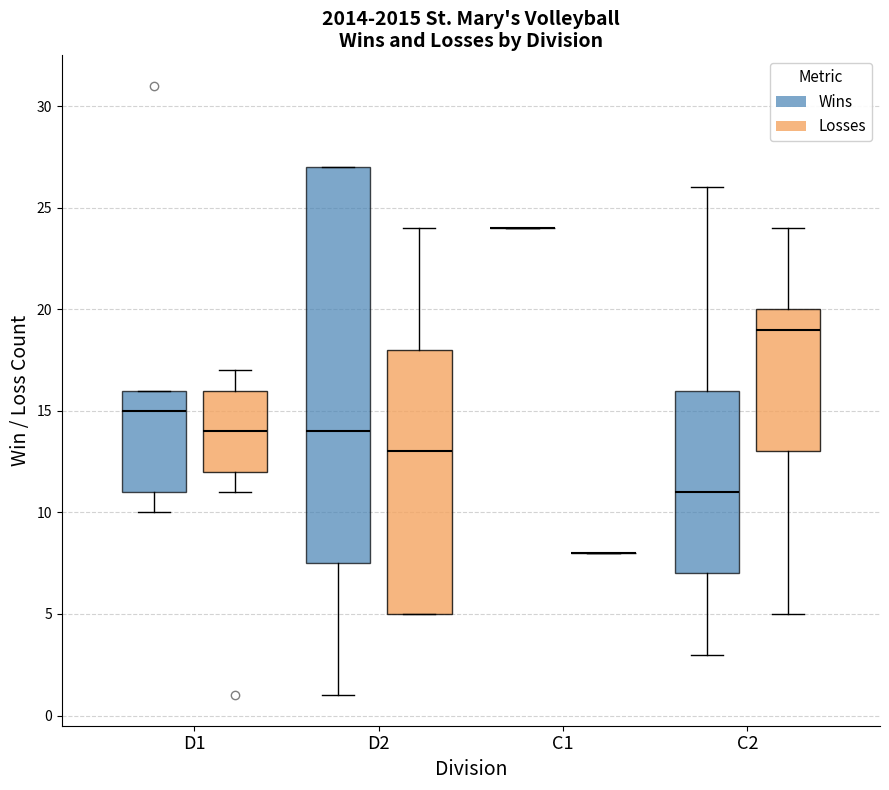

Where is the upper edge of the box for D2 (Losses) on the y-axis? The values are not printed on the chart, so give them approximately, as read against the axis.

18.0